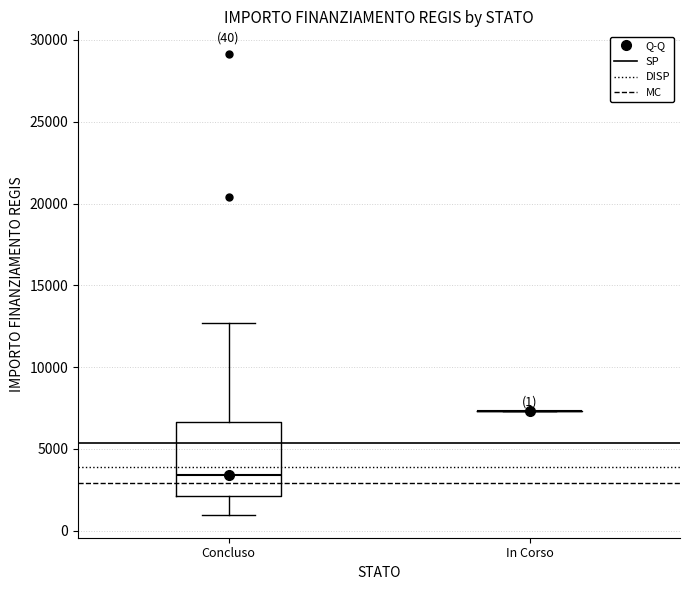

Comparing the boxes themselves (not the whiskers), which one is the tallest?

Concluso